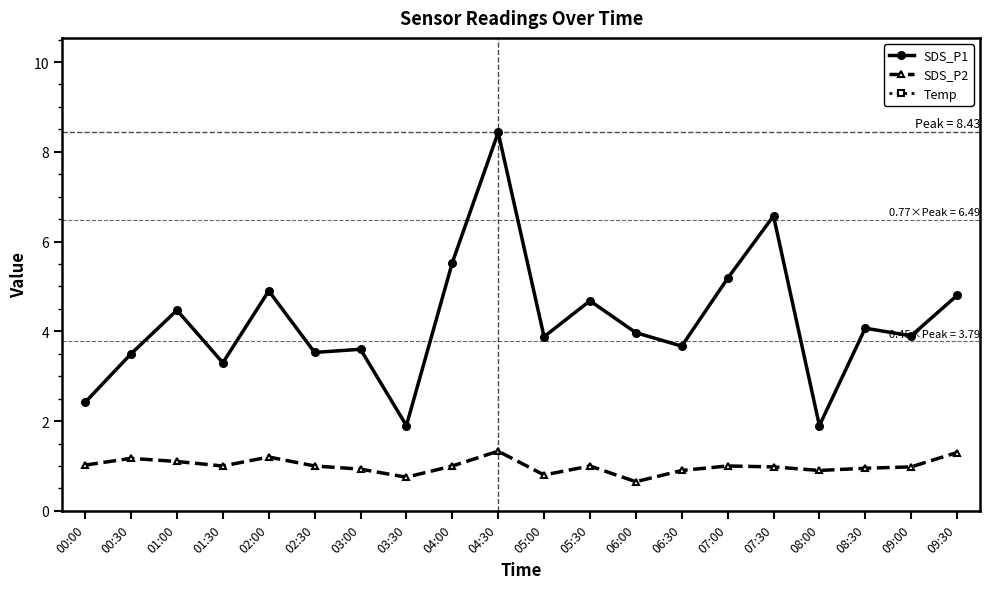

At which label does SDS_P1 first exceed 3?

00:30